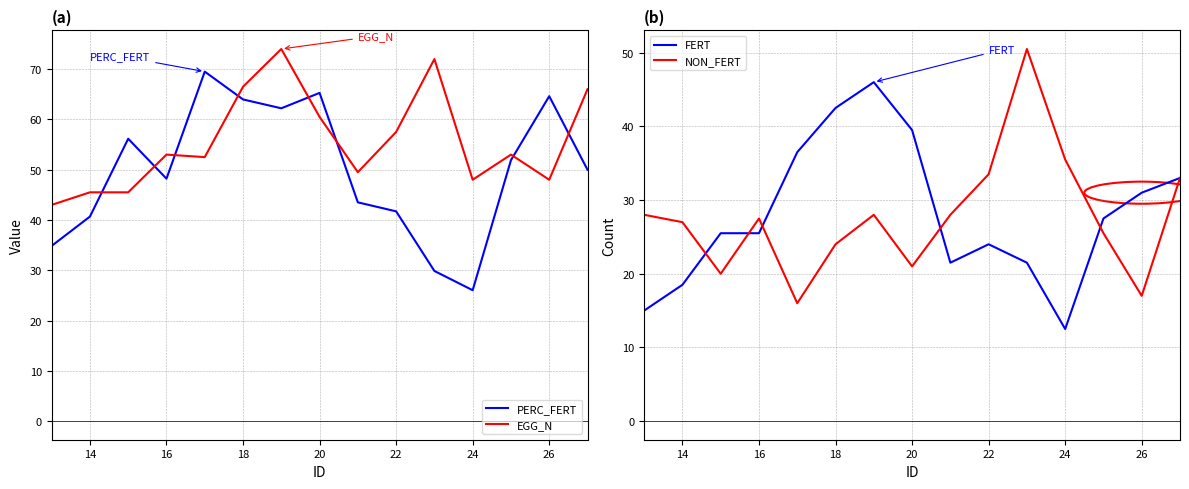

The value of NON_FERT at 14 is 27.0. True or false?

True